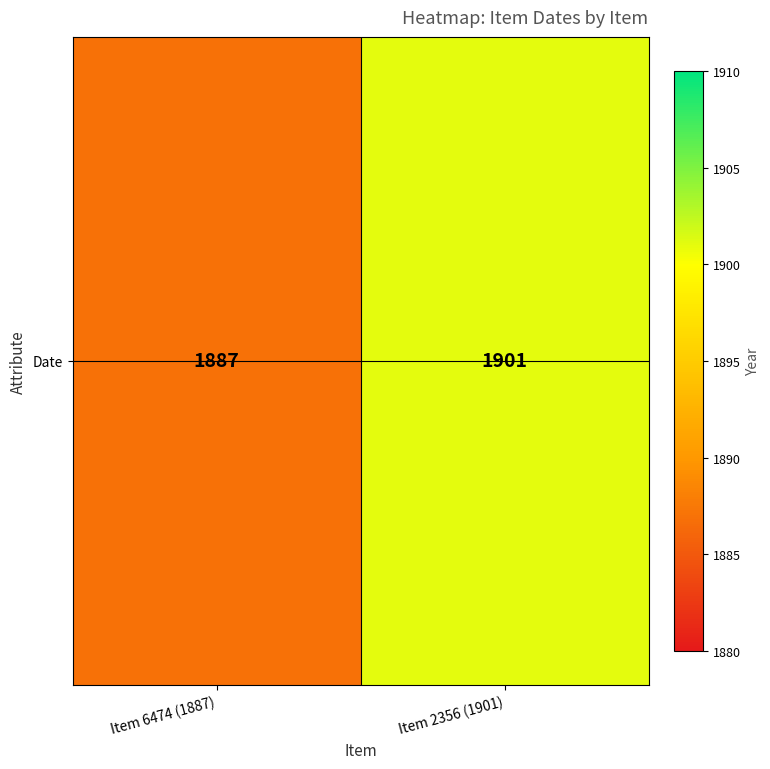

What is the minimum value shown in the chart?

1887